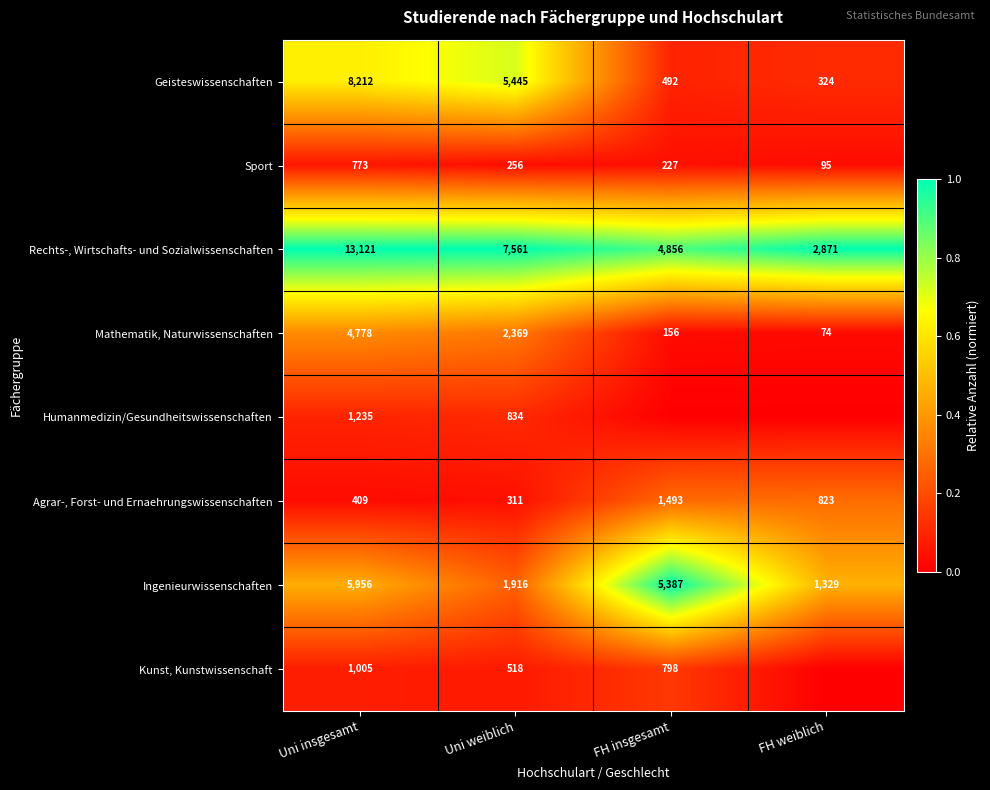

What is the difference between the Geisteswissenschaften values at FH insgesamt and FH weiblich?

168